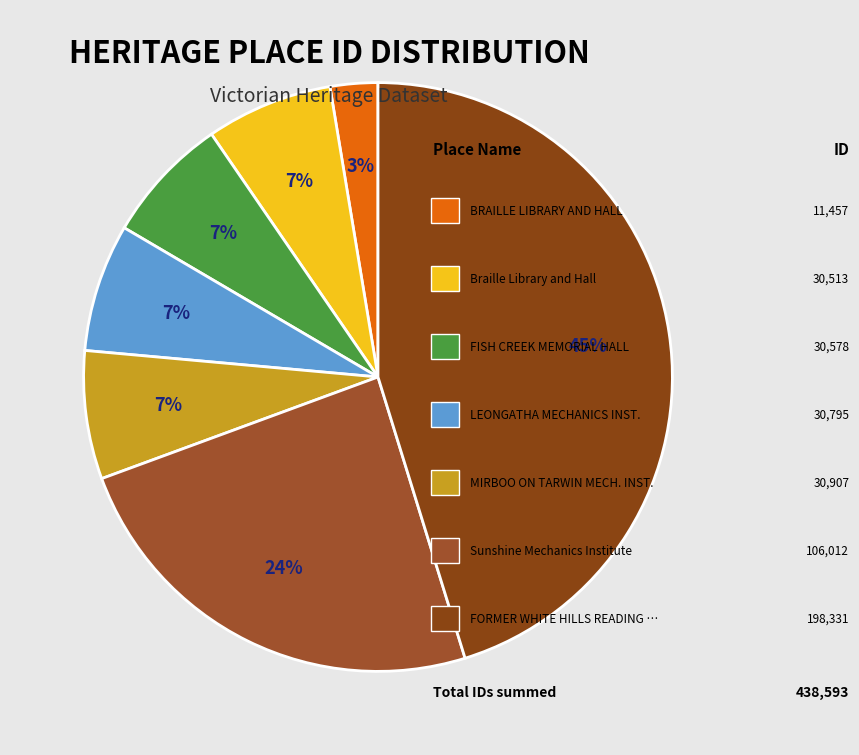

How many segments does this pie chart have?

7